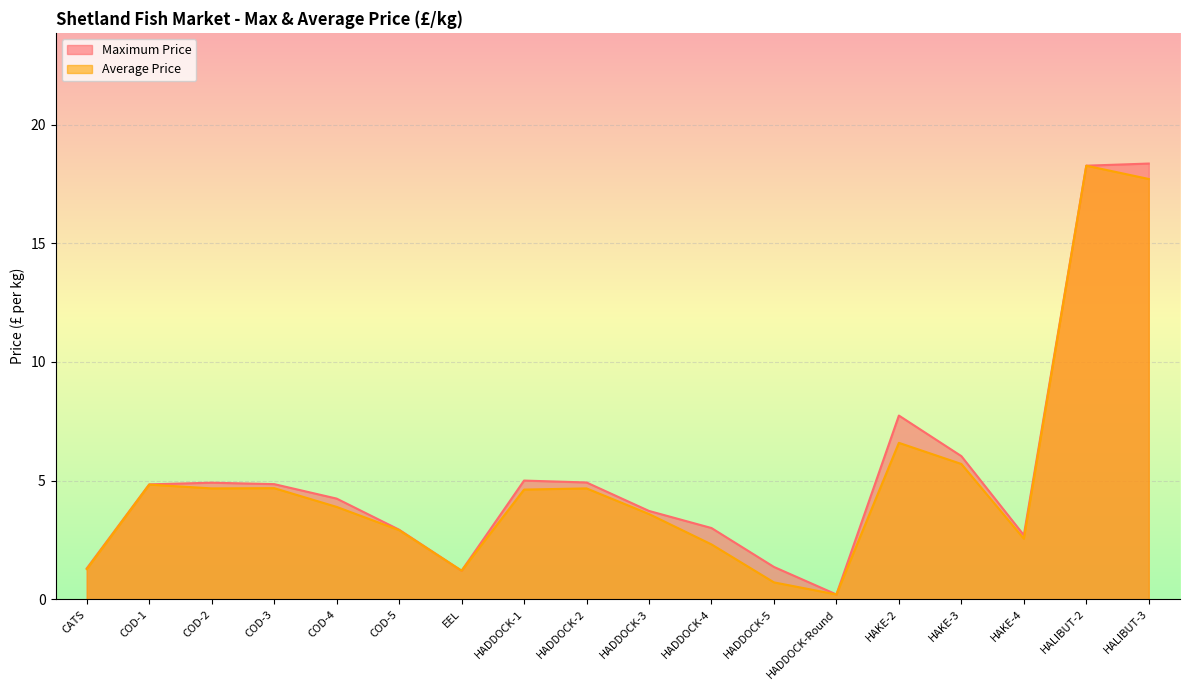

What value does the Maximum Price series have at HAKE-3?

6.0